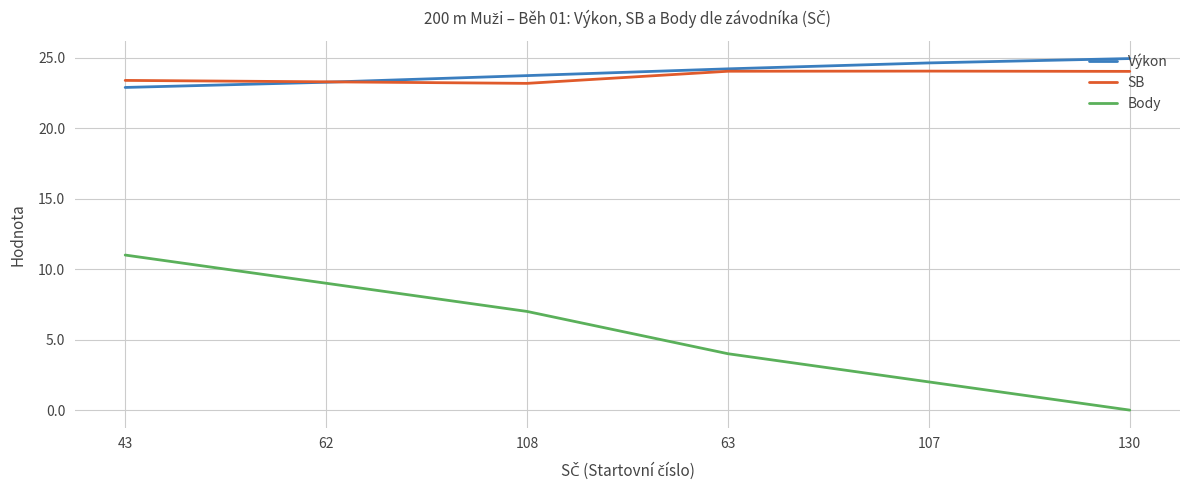

True or false: Výkon has more than 1 points higher than both neighbors.

False